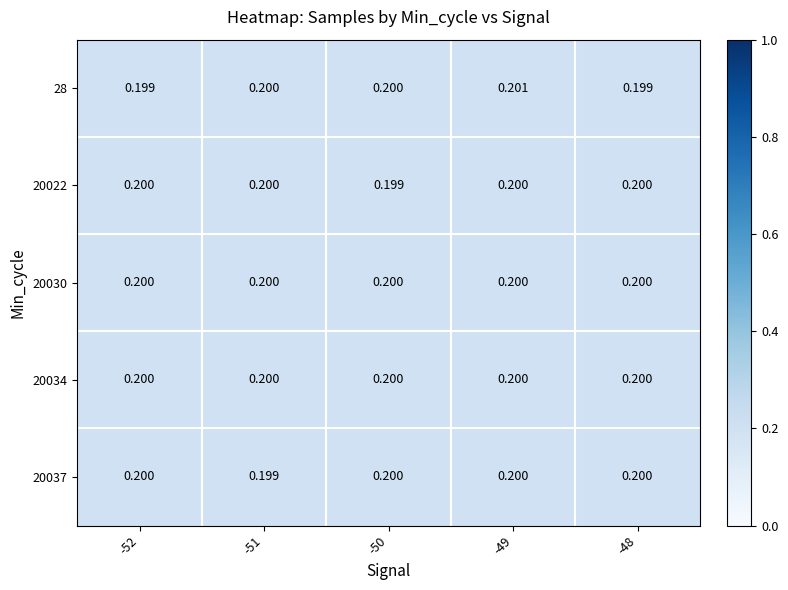

Reading left to right, extract all data points from this chart.

28: -52=0.2	-51=0.2	-50=0.2	-49=0.2	-48=0.2
20022: -52=0.2	-51=0.2	-50=0.2	-49=0.2	-48=0.2
20030: -52=0.2	-51=0.2	-50=0.2	-49=0.2	-48=0.2
20034: -52=0.2	-51=0.2	-50=0.2	-49=0.2	-48=0.2
20037: -52=0.2	-51=0.2	-50=0.2	-49=0.2	-48=0.2